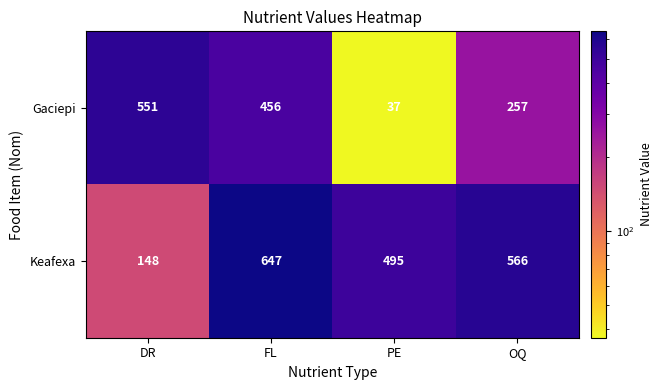

How many data points in Keafexa are less than 566?

2